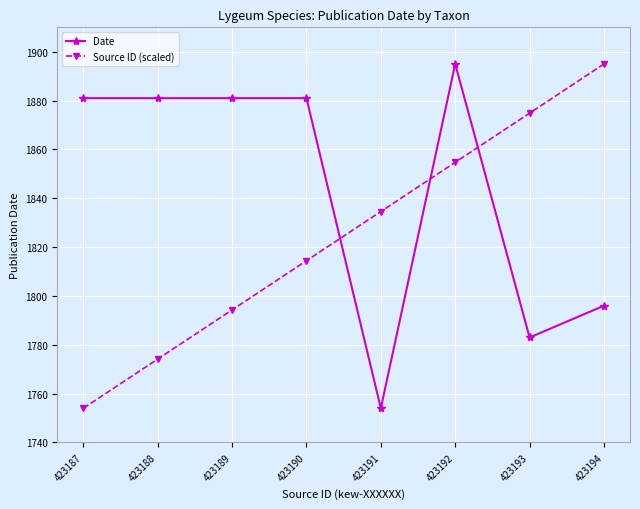

Which series changed the most between 423190 and 423191?

Date